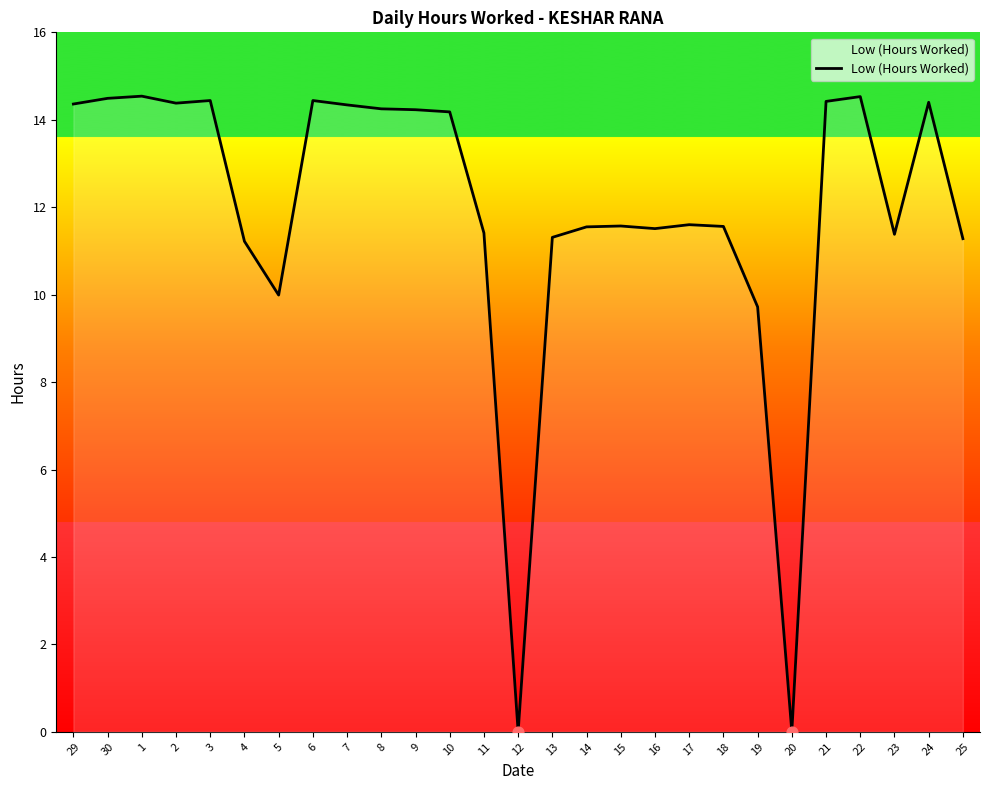

What is the change in value from 12 to 13?

+11.3